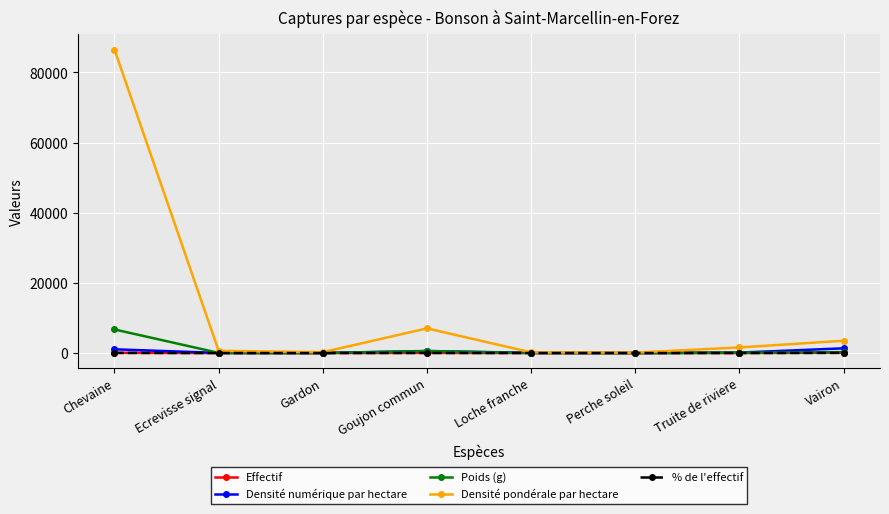

Which series has the largest total across all categories?

Densité pondérale par hectare